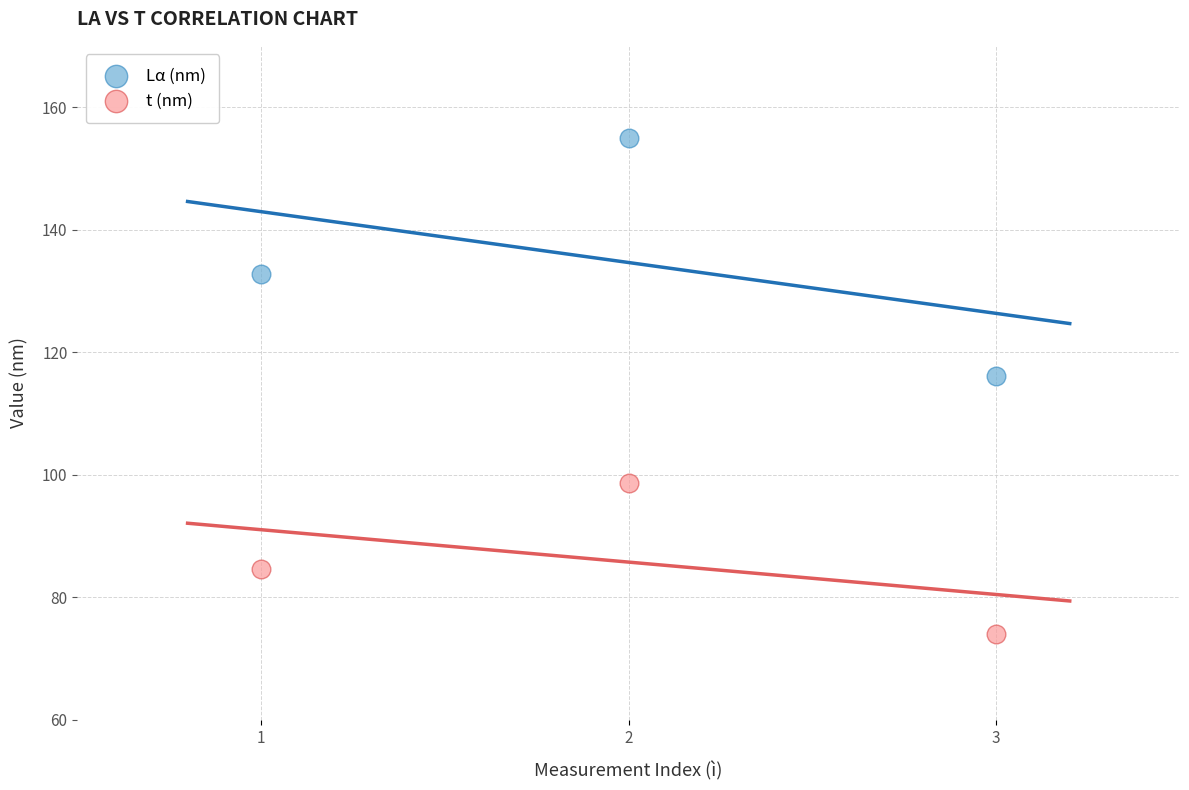

What are all the series names shown in the legend?

Lα (nm), t (nm)